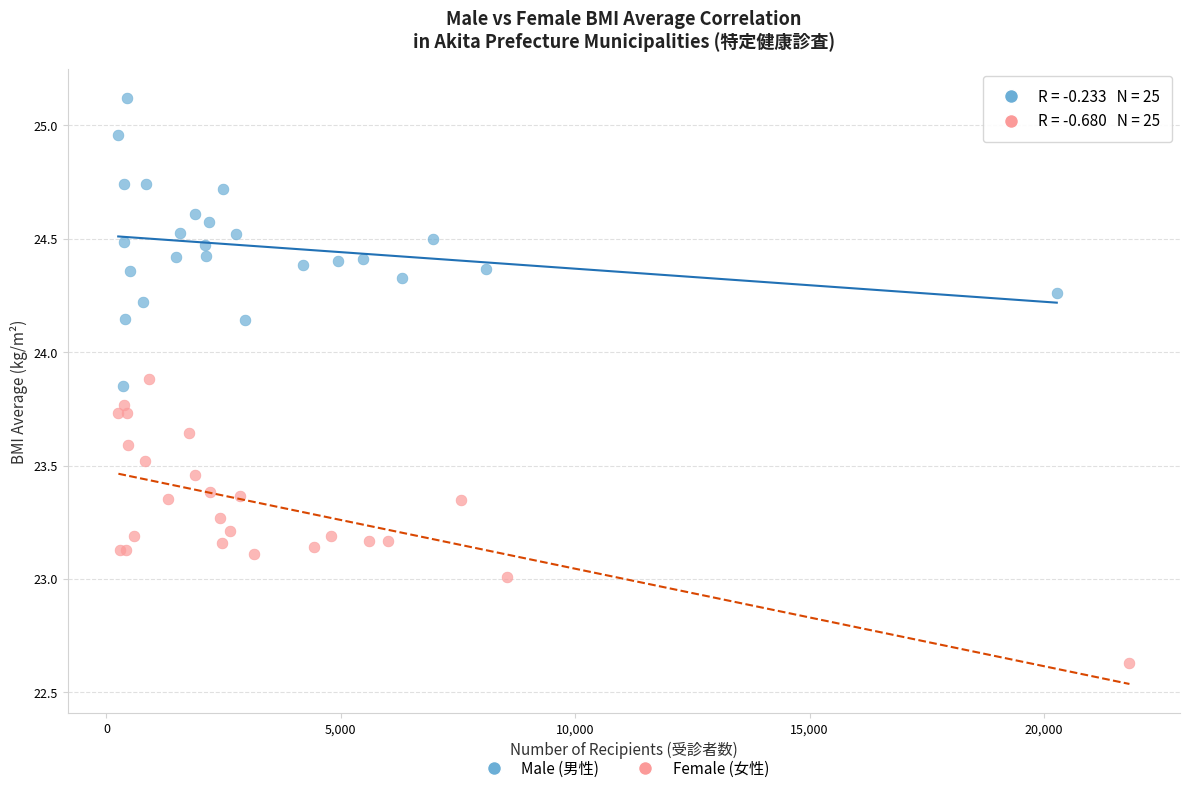

Which series contains the highest Y value?

Male (男性)